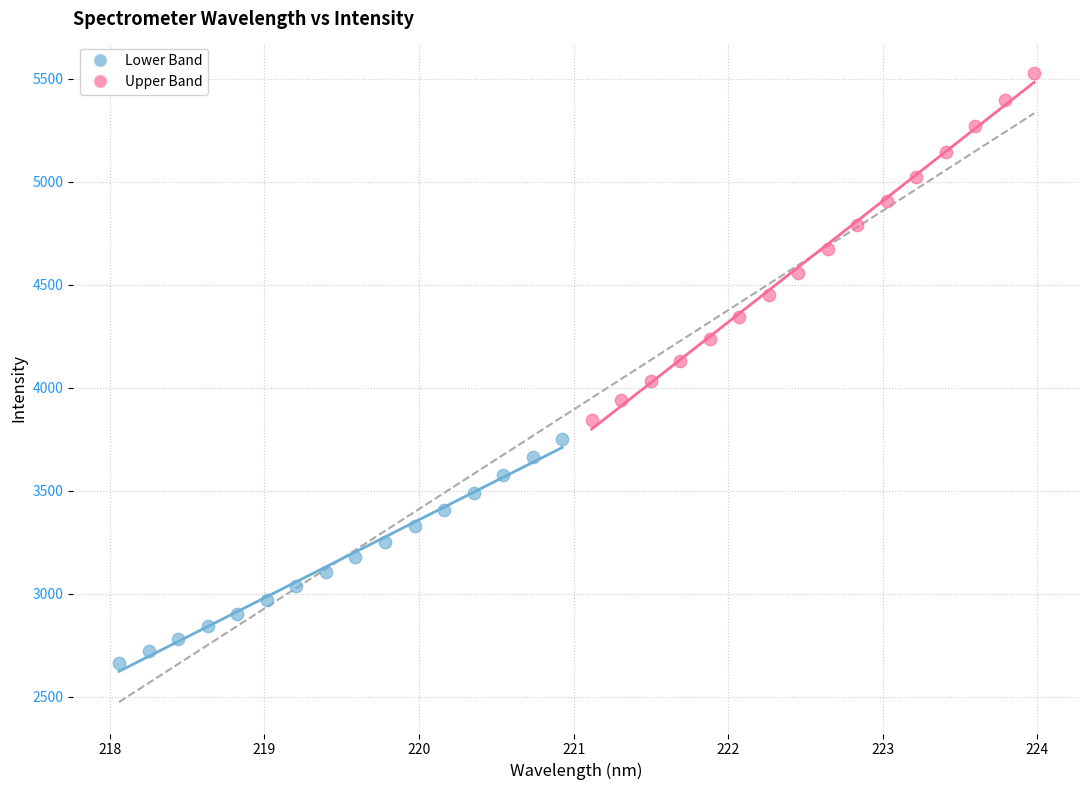

Which series reaches the minimum Y coordinate?

Lower Band